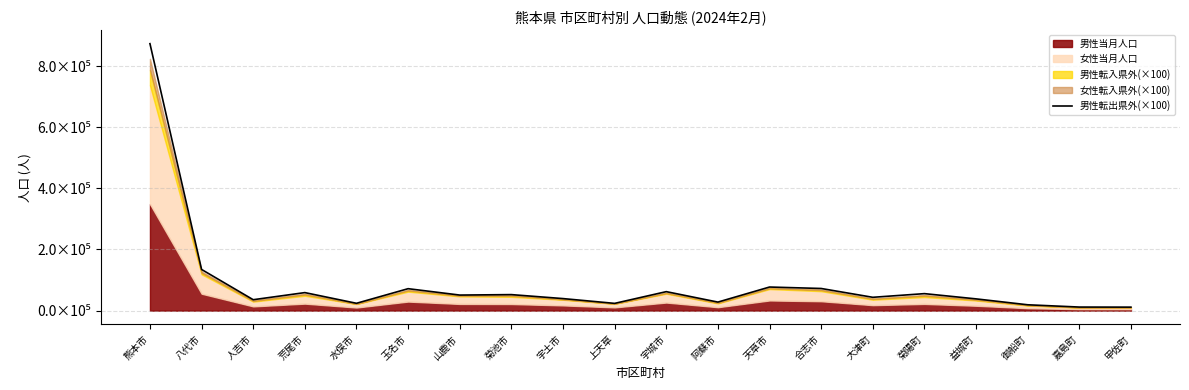

Which label corresponds to the largest value in the chart?

熊本市